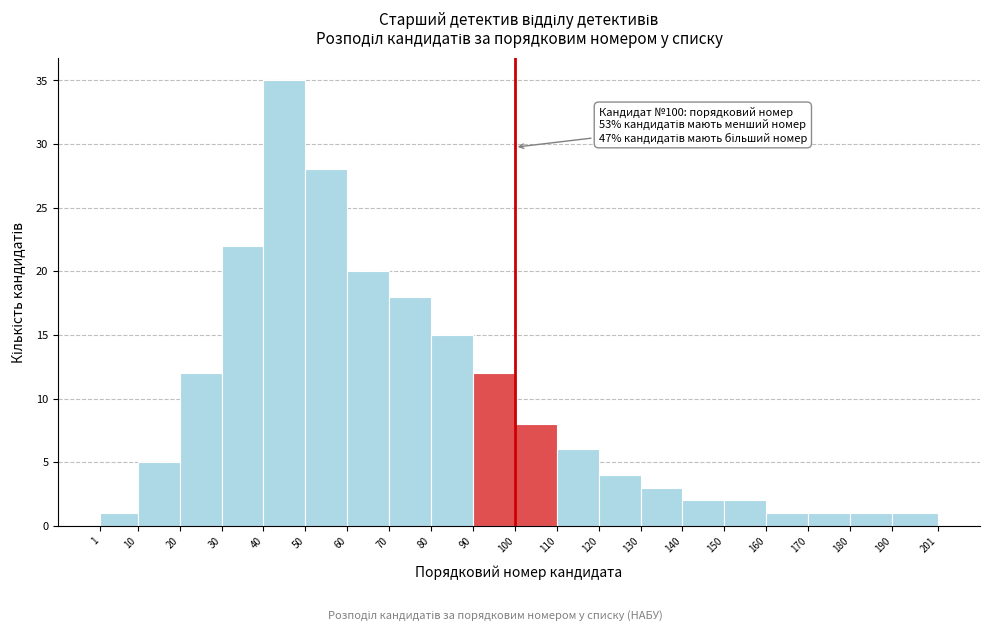

Which range on the x-axis has the tallest bar?

40 to 50